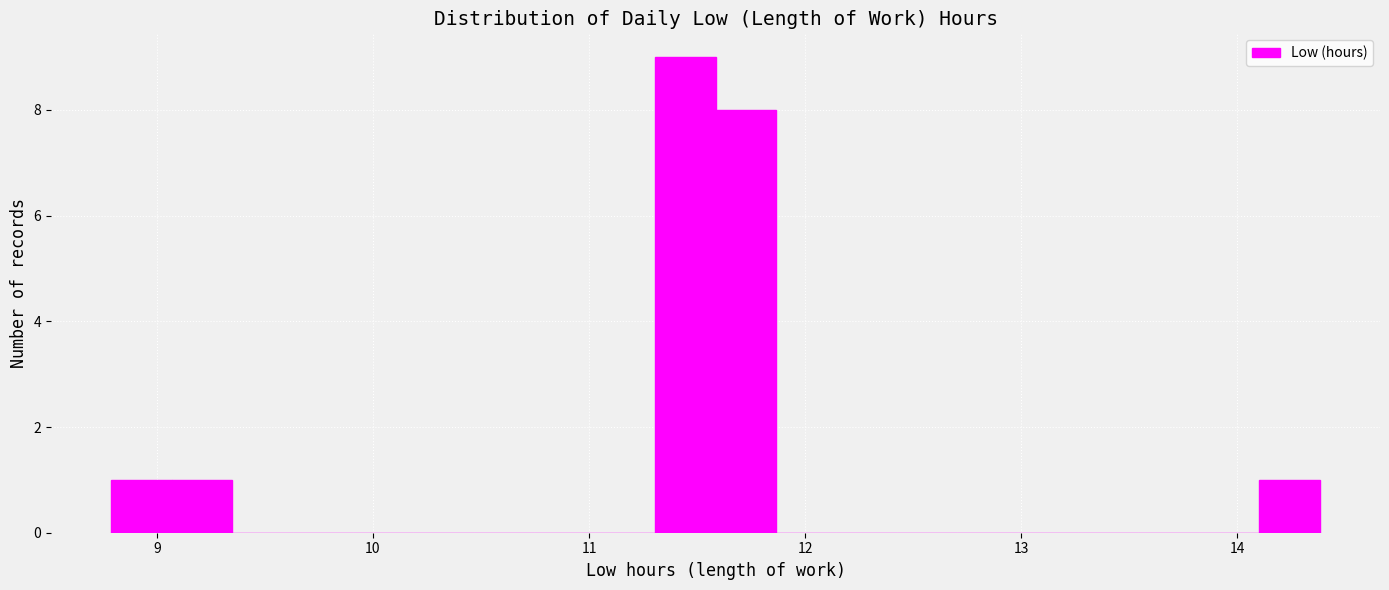

Around what value on the x-axis is the tallest bar? Give the approximate position of its centre, as read against the axis.

11.4